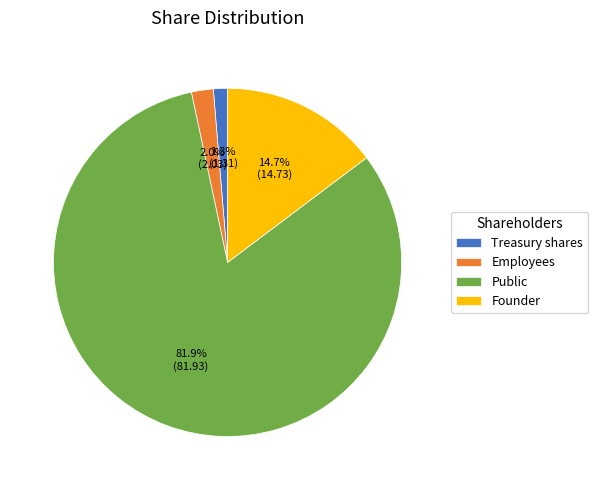

To the nearest percent, what percentage of the pie is Public?

82%